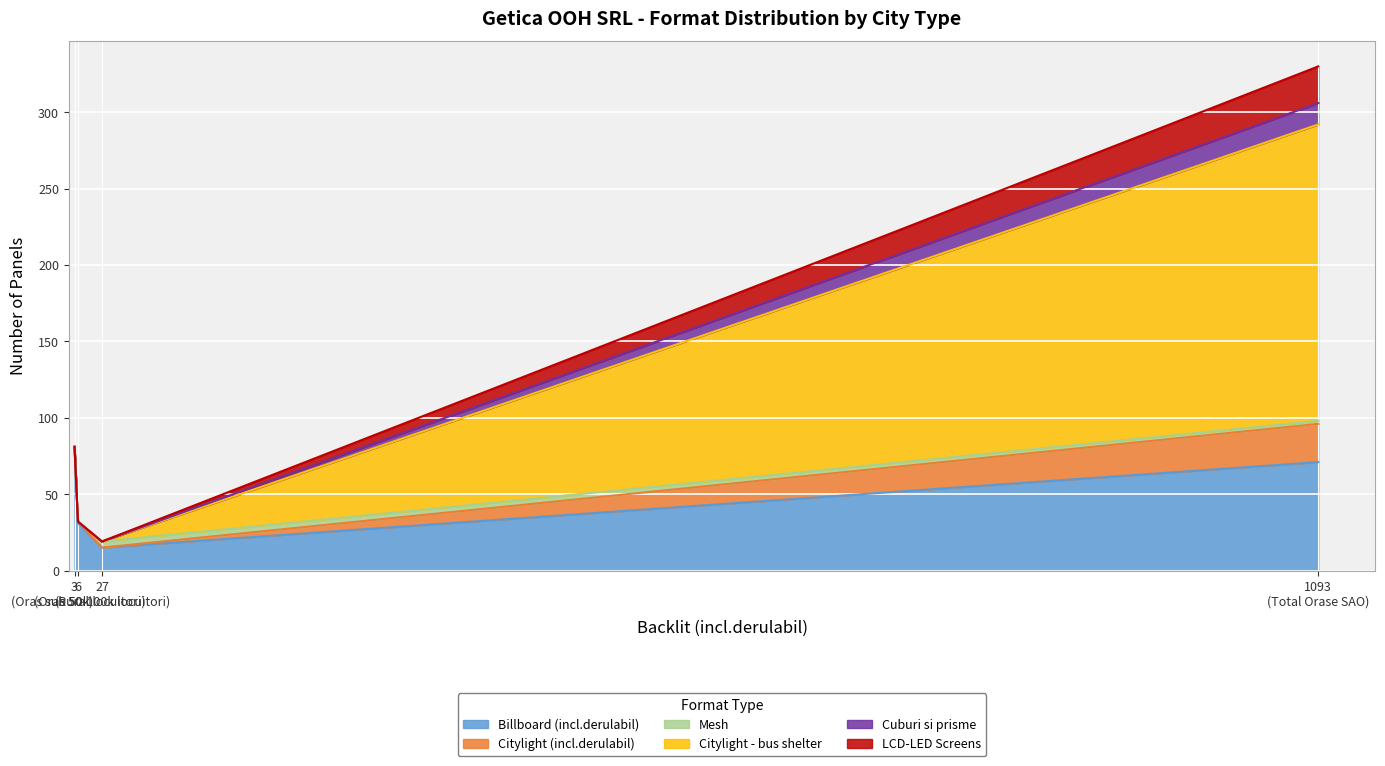

True or false: Citylight - bus shelter has more than 1 interior local peaks.

False